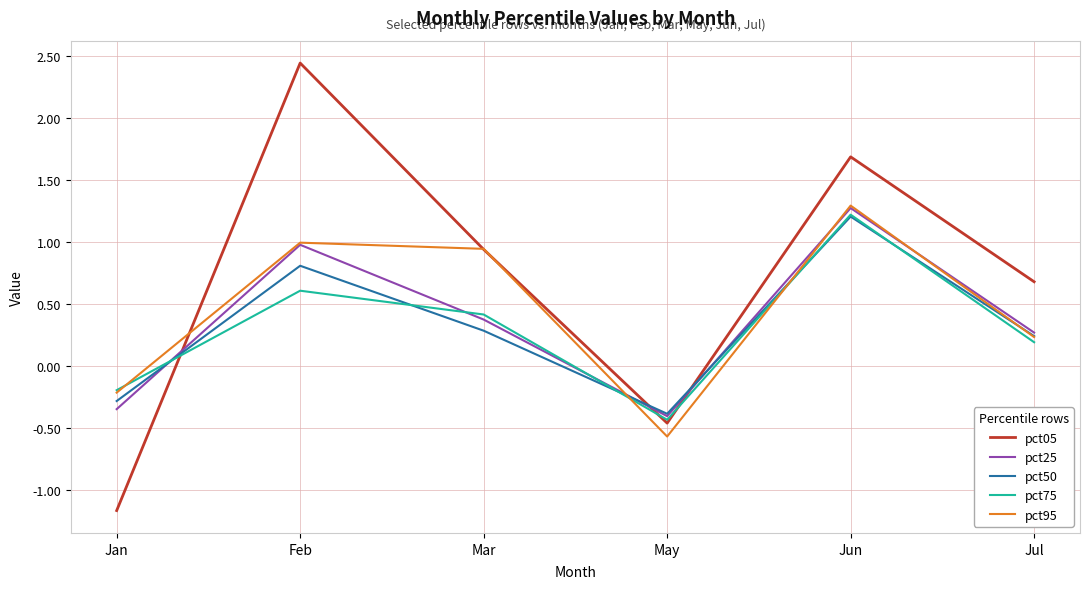

Which category has the highest value in the pct05 series?

Feb